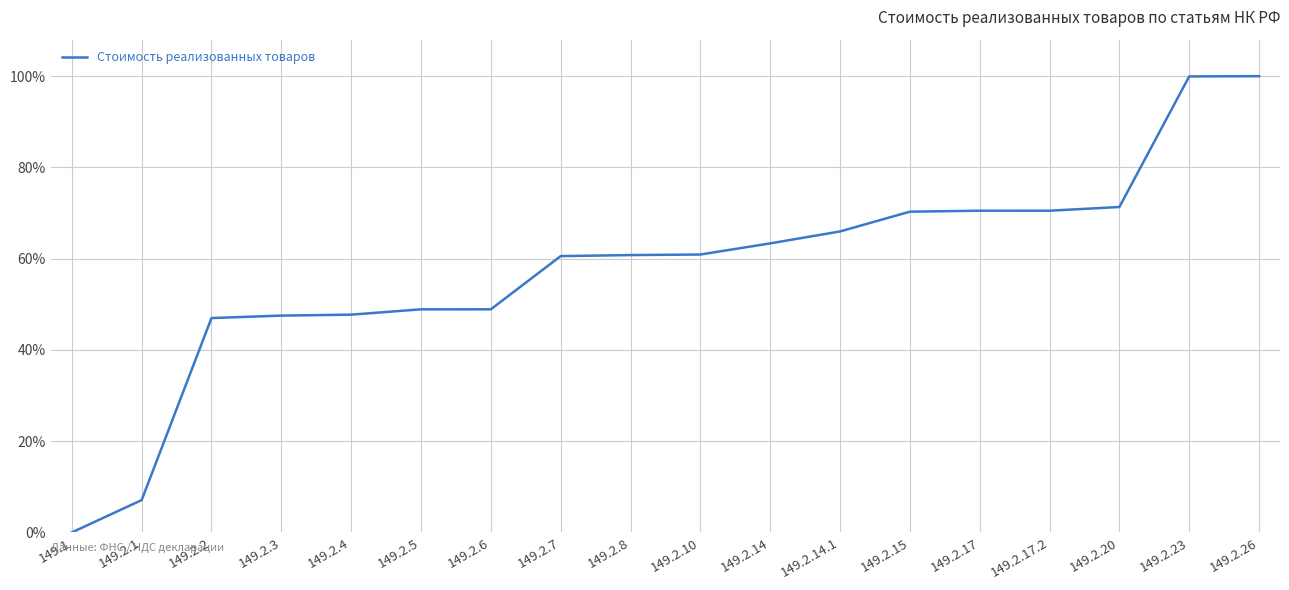

True or false: there are more than 0 points higher than both neighbors.

False